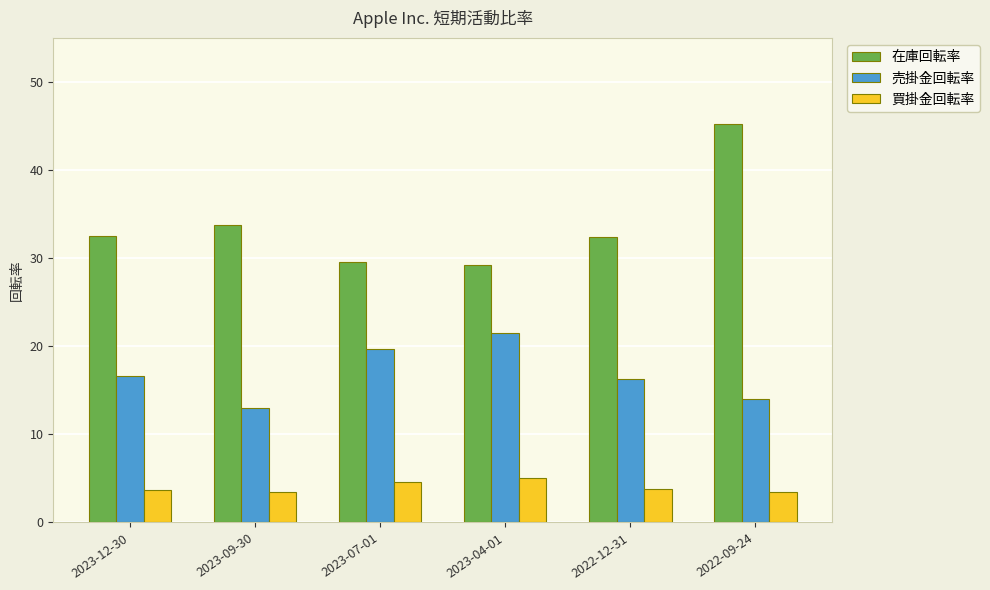

What is the sum of the 在庫回転率 values at 2022-09-24 and 2022-12-31?

77.6